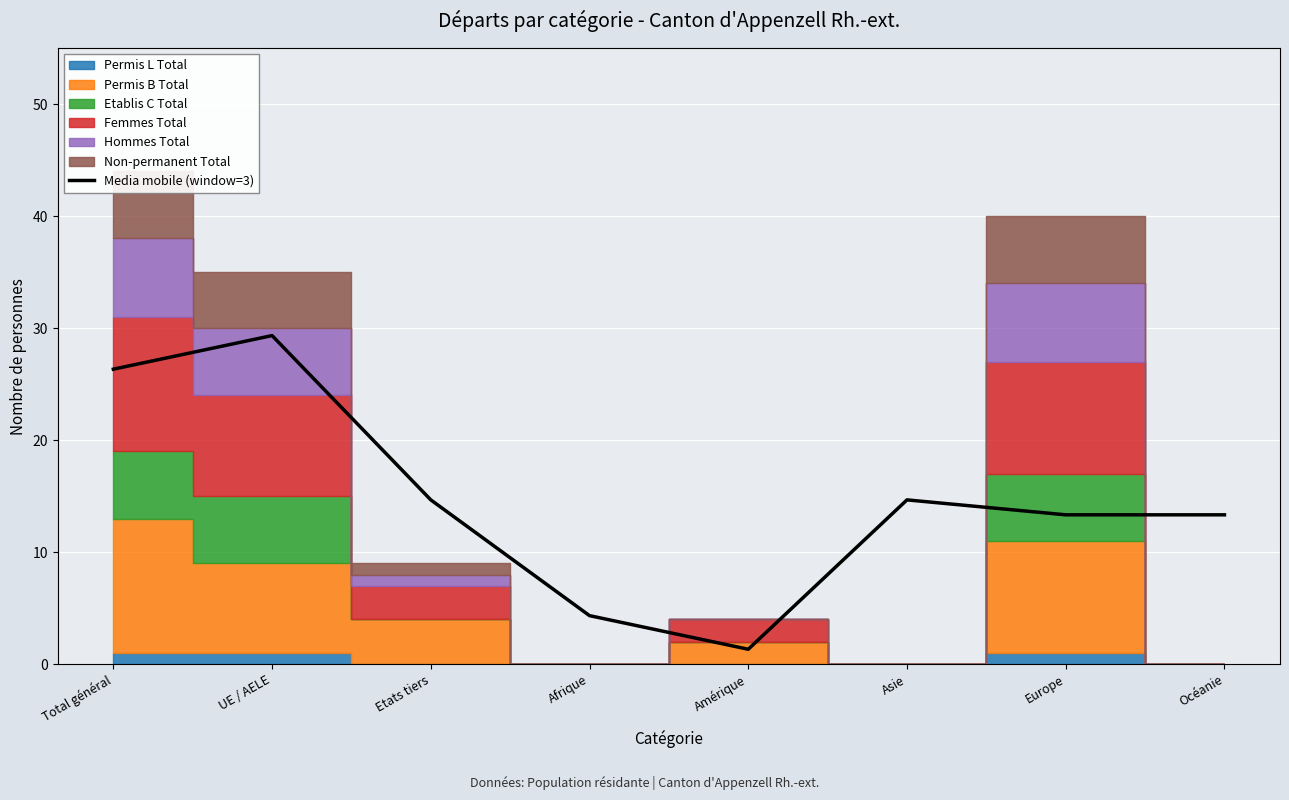

What is the change in value from Asie to Europe?

-1.3